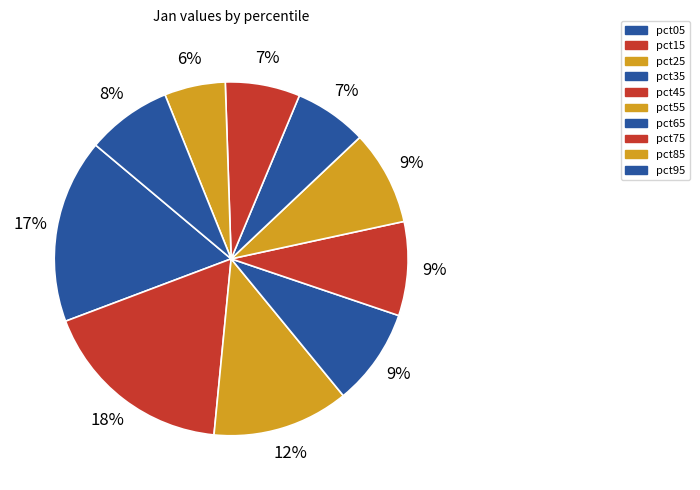

Does pct25 account for over 50% of the chart?

No